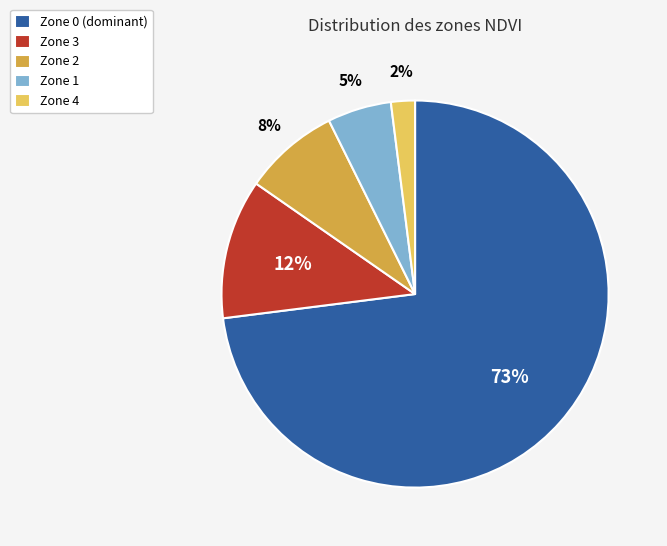

Which category has the biggest portion of the pie?

Zone 0